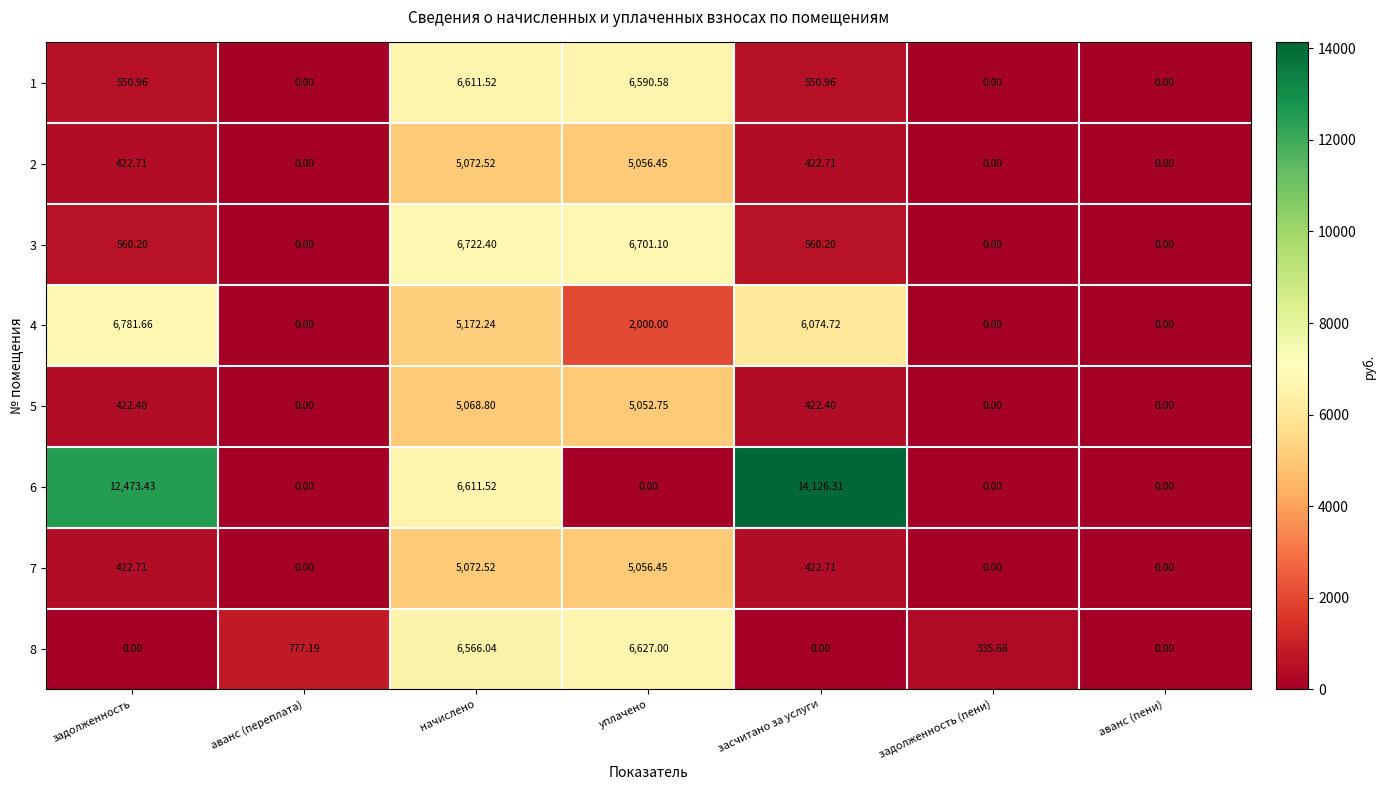

Count the number of categories in the chart.

7